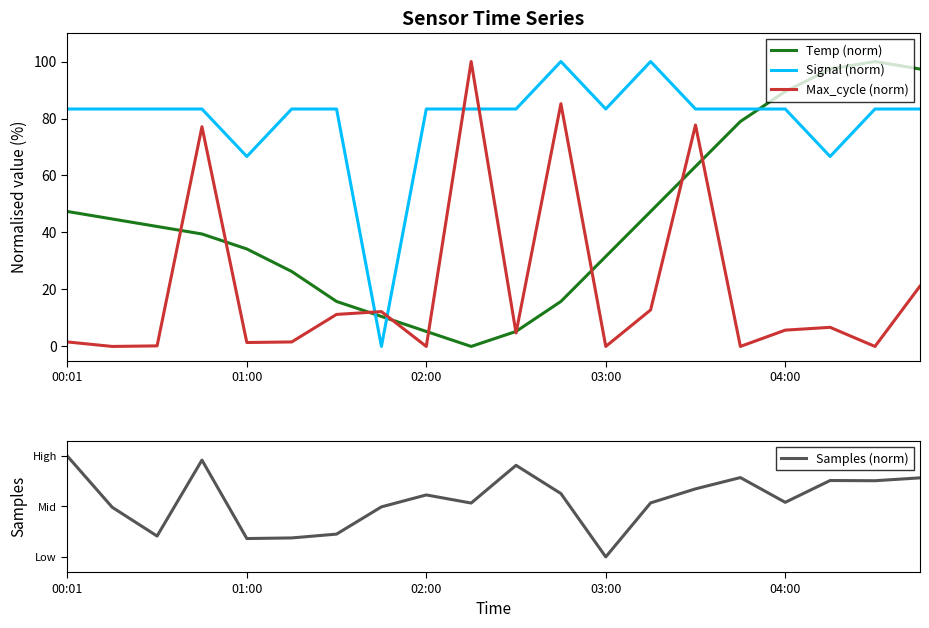

What position from the left is 13?

14